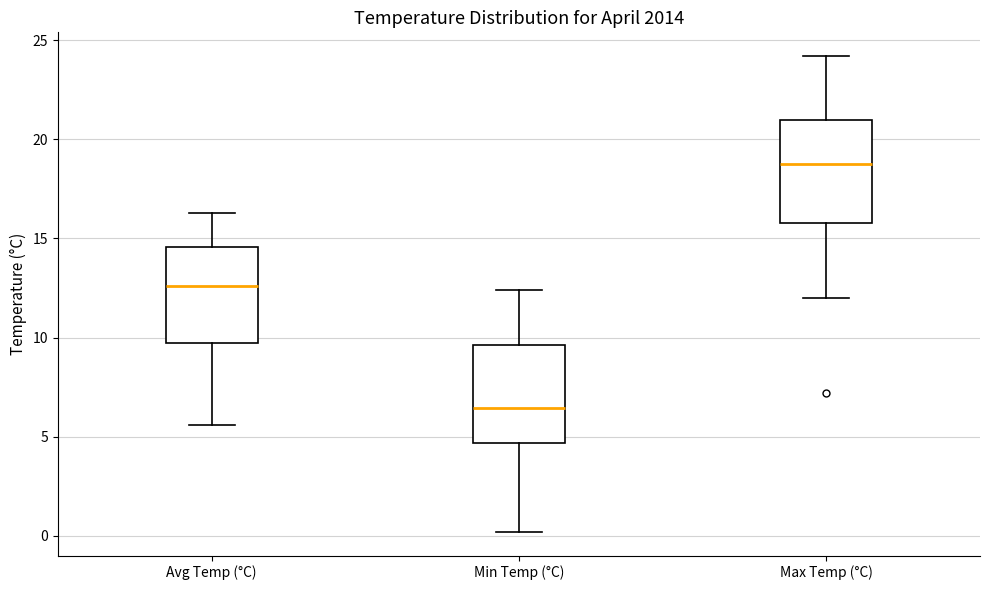

Reading left to right, transcribe this box plot: for each box, give where its median line is, the range the box spans, and where its two whiskers end, as read against the y-axis. The values are not printed on the chart, so give them approximately, as read against the axis.

Avg Temp (°C): median 12.5, box 9.5 to 14.5, whiskers 5.5 to 16.5
Min Temp (°C): median 6.5, box 4.5 to 9.5, whiskers 0.0 to 12.5
Max Temp (°C): median 19.0, box 16.0 to 21.0, whiskers 12.0 to 24.0